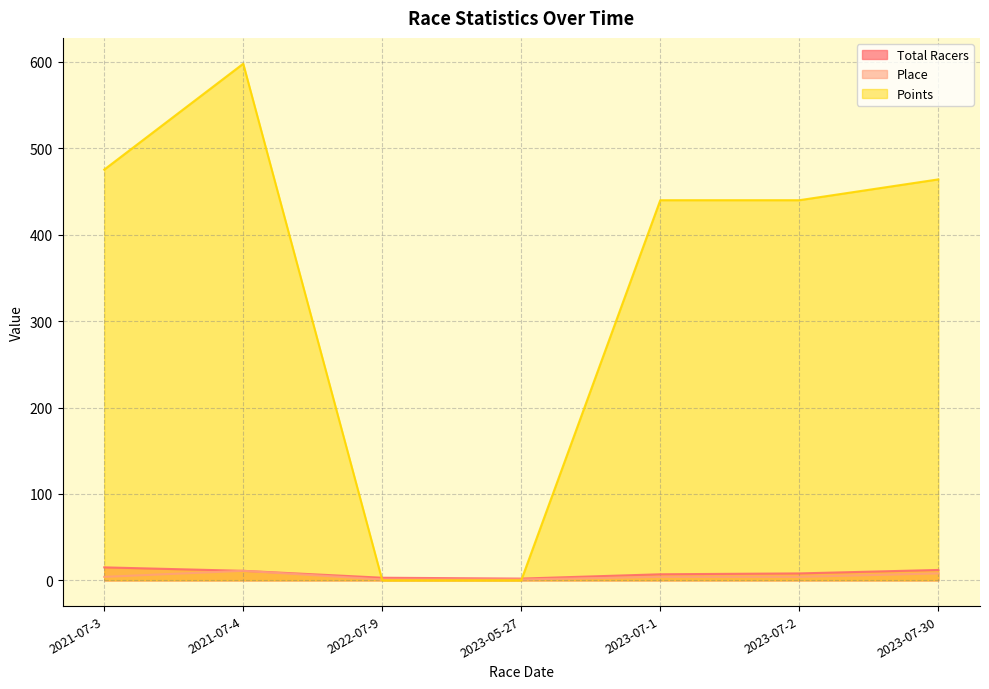

True or false: Points has more than 1 interior local peaks.

False